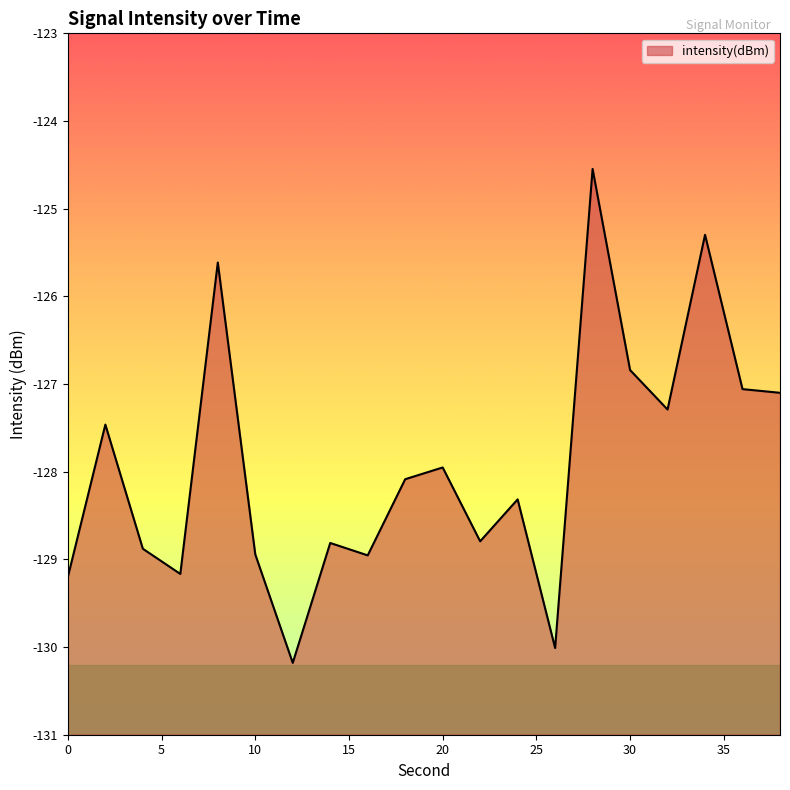

How many series are shown in this chart?

1